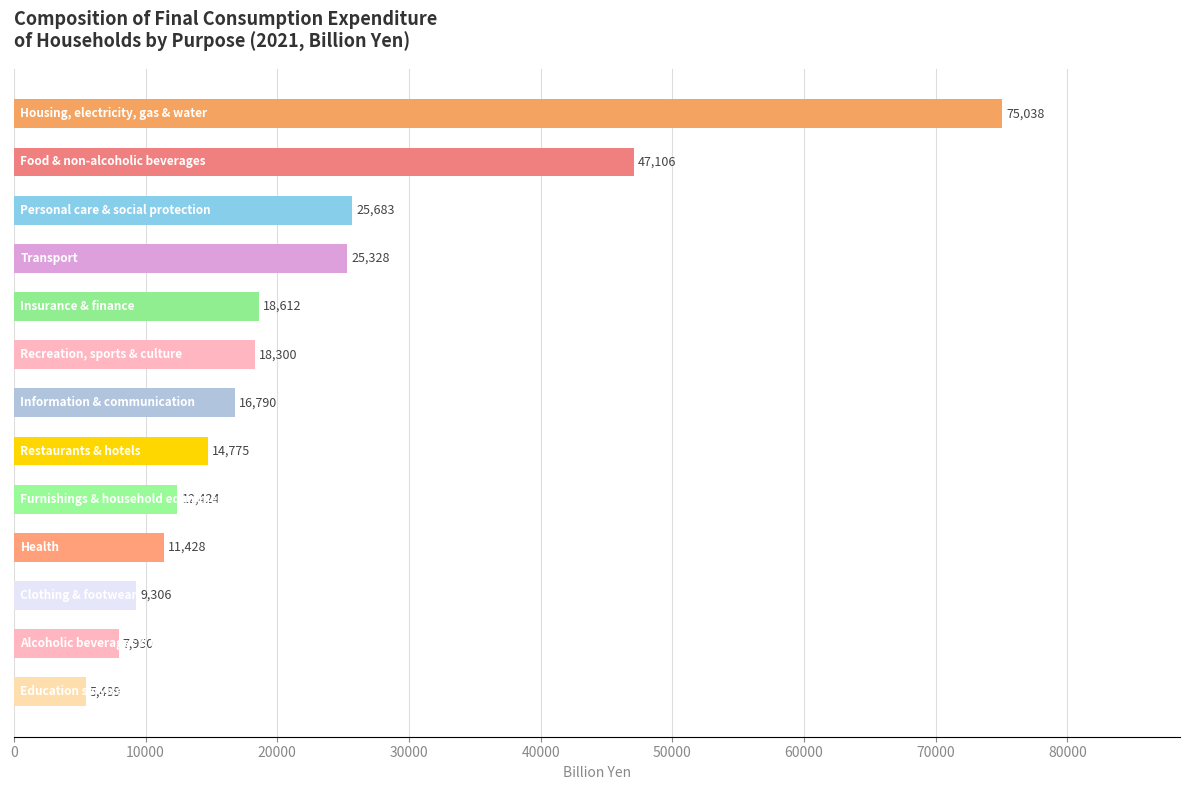

What is the maximum value shown in the chart?

75038.5